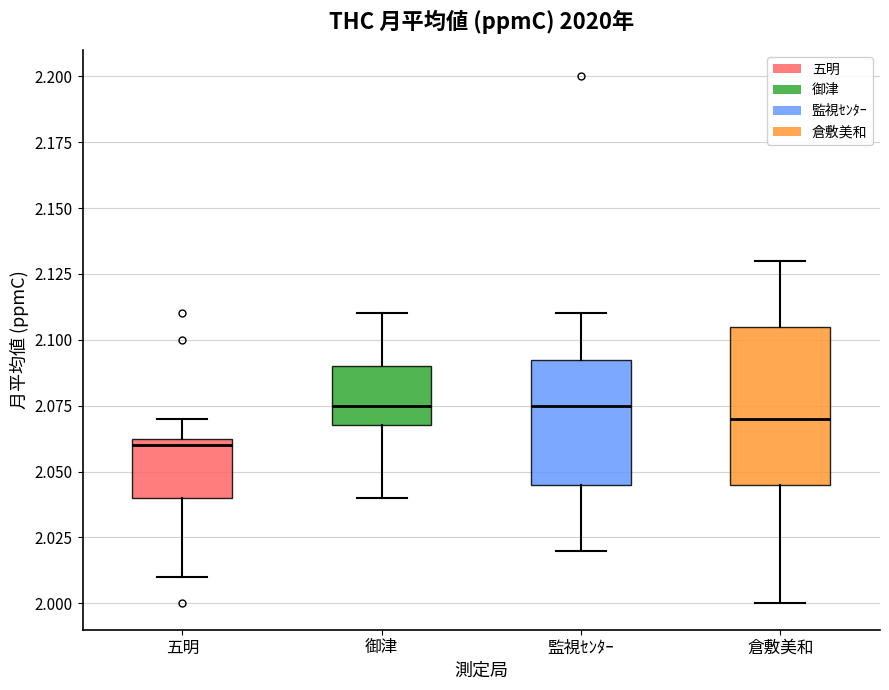

Reading left to right, read every box against the y-axis: the position of its median line, the range the box covers, and the ends of its whiskers. The values are not printed on the chart, so give them approximately, as read against the axis.

五明: median 2.060, box 2.040 to 2.065, whiskers 2.010 to 2.070
御津: median 2.075, box 2.070 to 2.090, whiskers 2.040 to 2.110
監視ｾﾝﾀｰ: median 2.075, box 2.045 to 2.095, whiskers 2.020 to 2.110
倉敷美和: median 2.070, box 2.045 to 2.105, whiskers 2.000 to 2.130